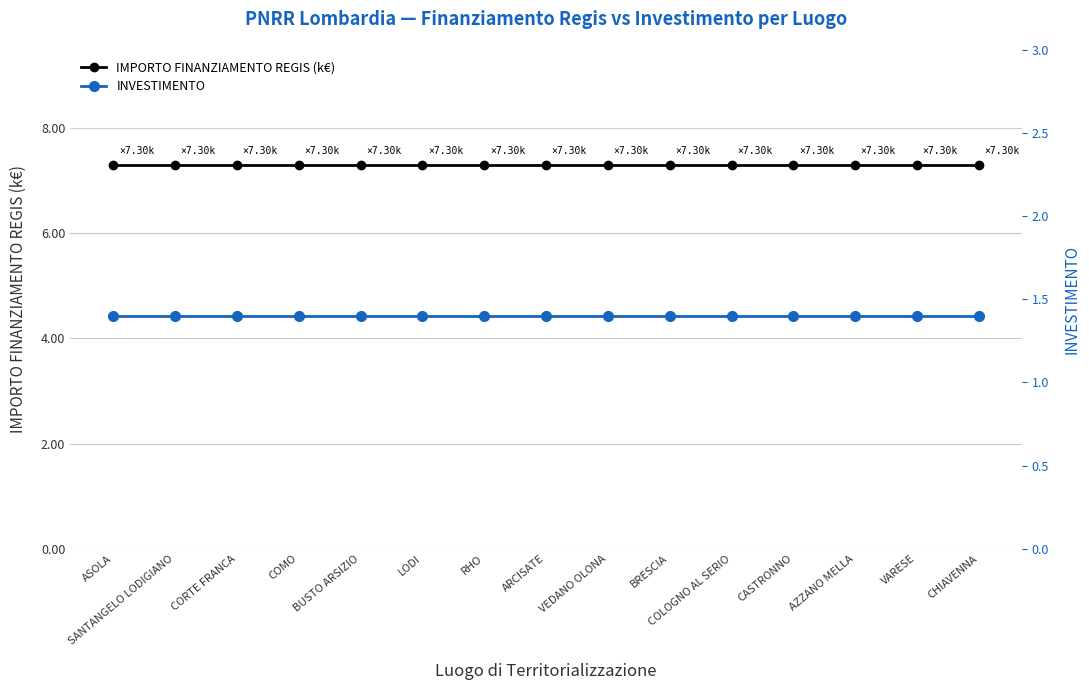

What are all the series names shown in the legend?

IMPORTO FINANZIAMENTO REGIS (k€), INVESTIMENTO